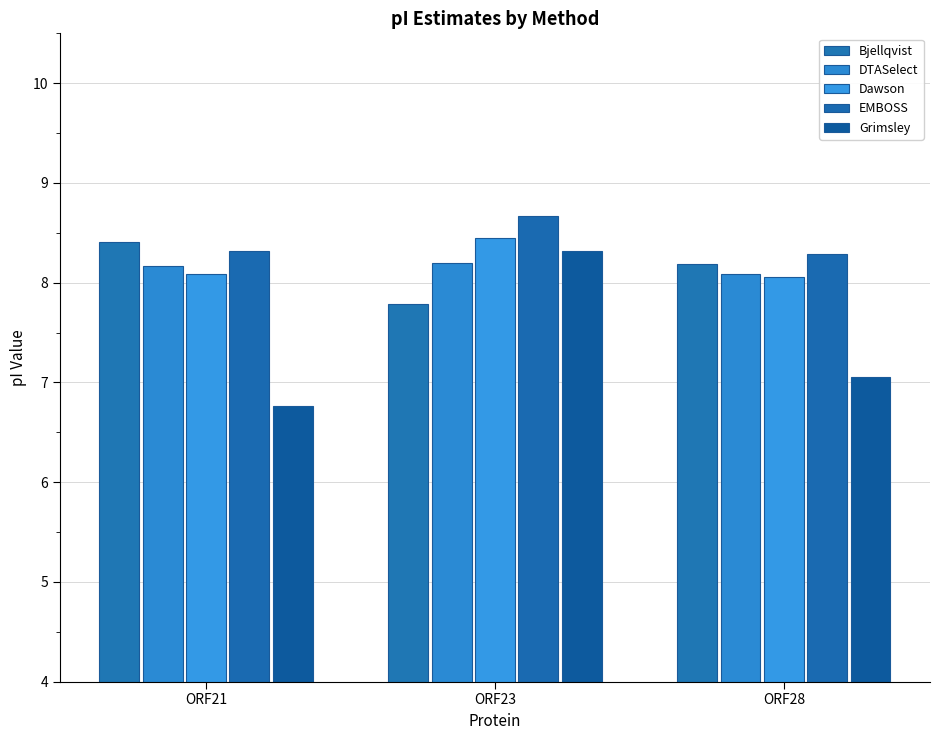

Which has a higher value, ORF28 or ORF23?

ORF28